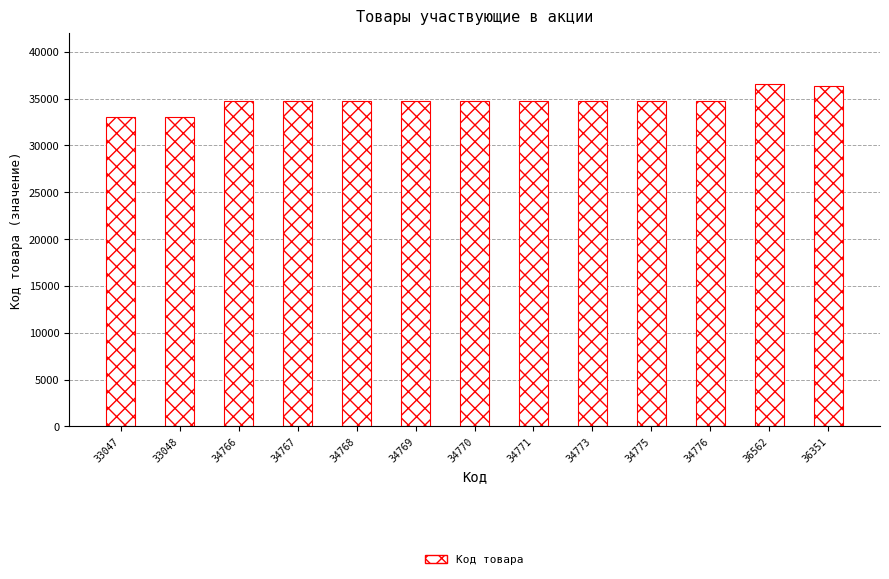

What is the difference between the values at 34773 and 34766?

7